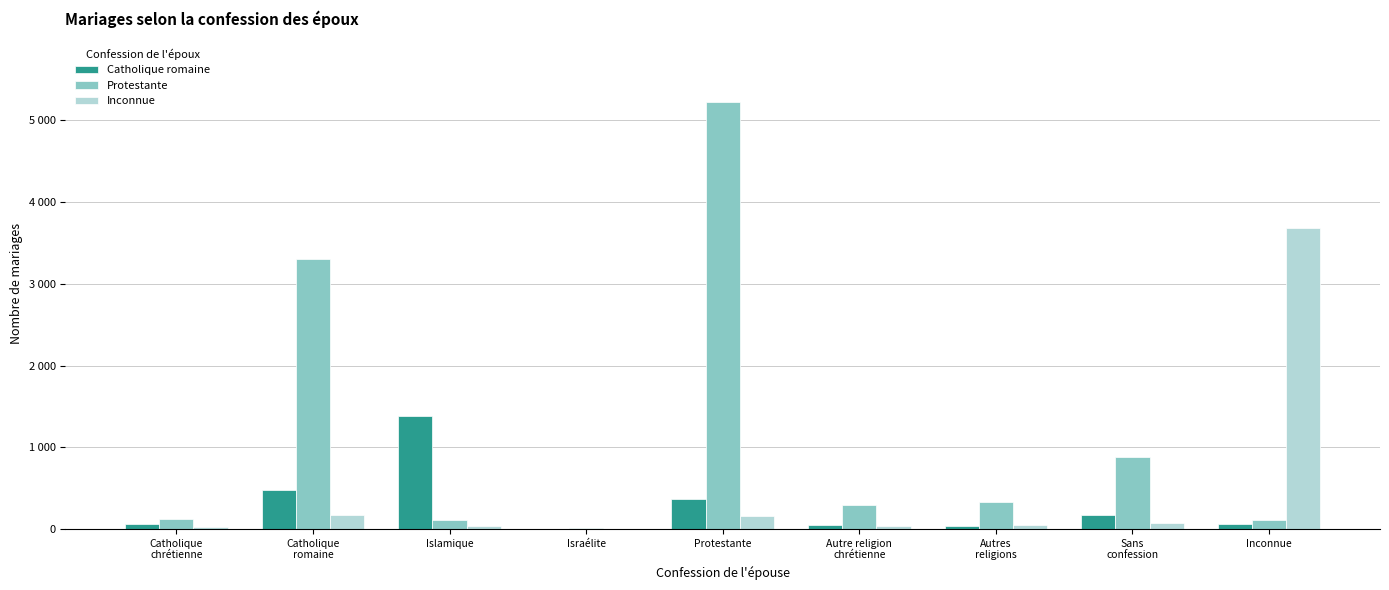

What are all the series names shown in the legend?

Catholique romaine, Protestante, Inconnue